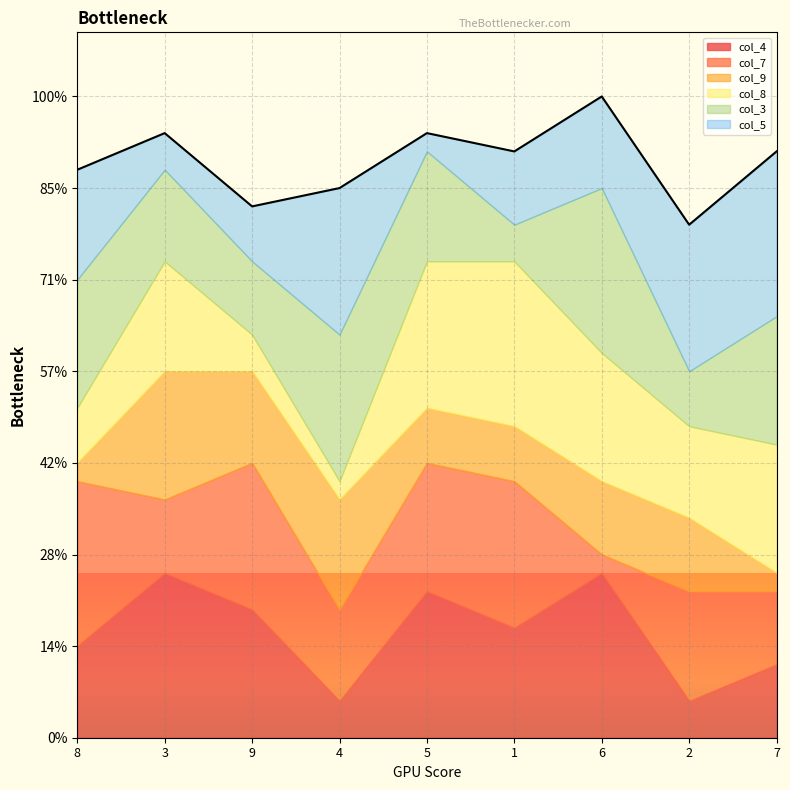

Does the chart have visible grid lines?

Yes